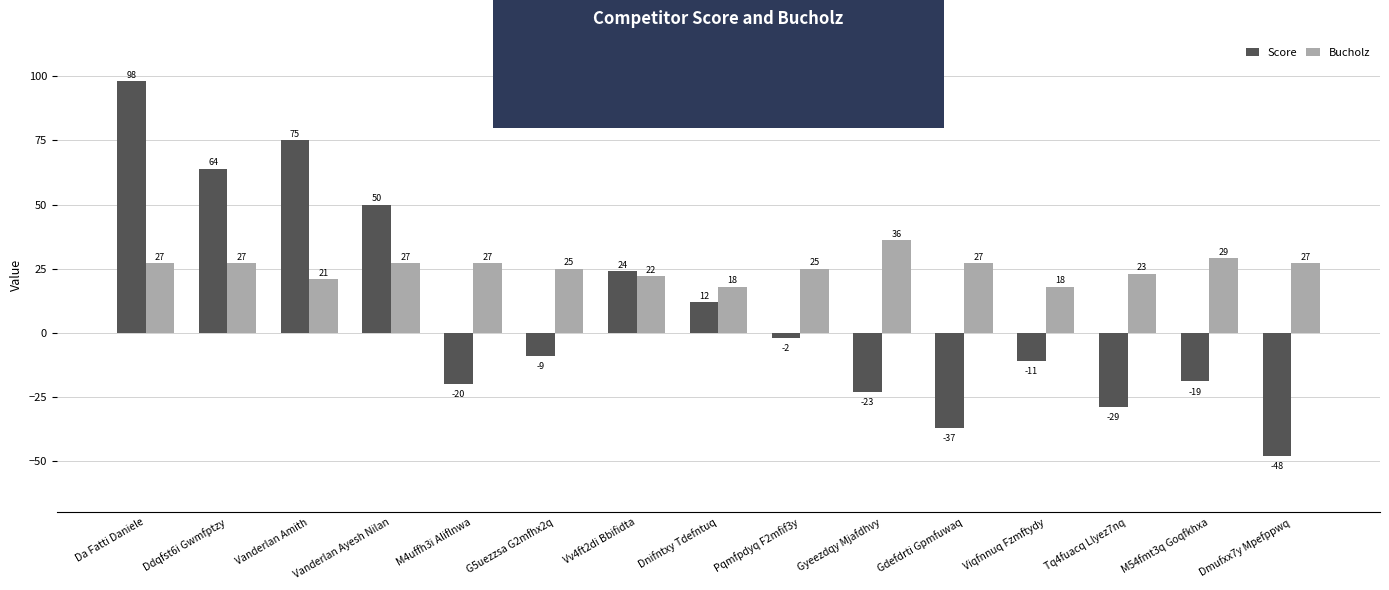

List the labels in order of Score value, largest first.

Da Fatti Daniele, Vanderlan Amith, Ddqfst6i Gwmfptzy, Vanderlan Ayesh Nilan, Vv4ft2di Bbifidta, Dnifntxy Tdefntuq, Pqmfpdyq F2mfif3y, G5uezzsa G2mfhx2q, Viqfnnuq Fzmftydy, M54fmt3q Goqfkhxa, M4uffh3i Aliflnwa, Gyeezdqy Mjafdhvy, Tq4fuacq Llyez7nq, Gdefdrti Gpmfuwaq, Dmufxx7y Mpefppwq